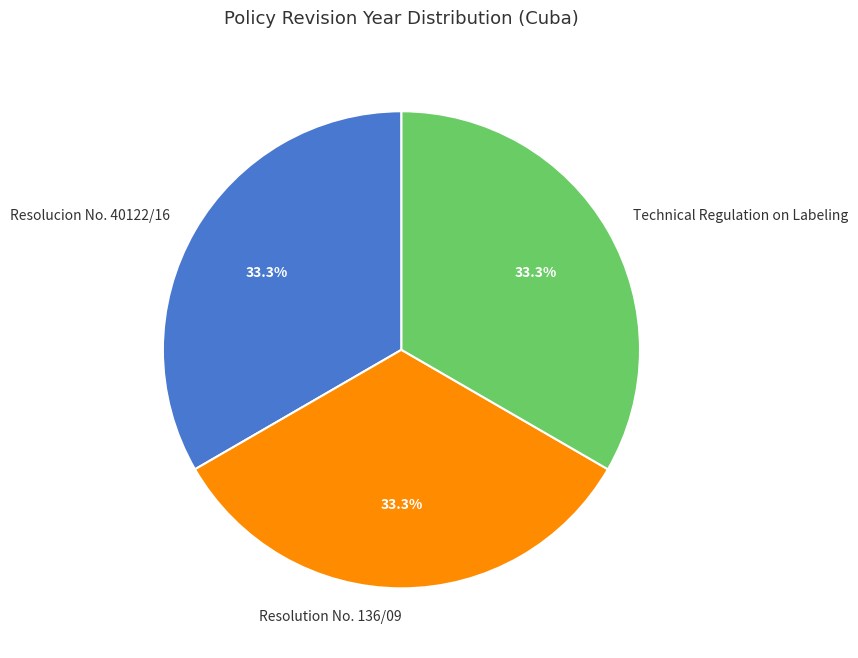

Does Technical Regulation on Labeling account for over 50% of the chart?

No